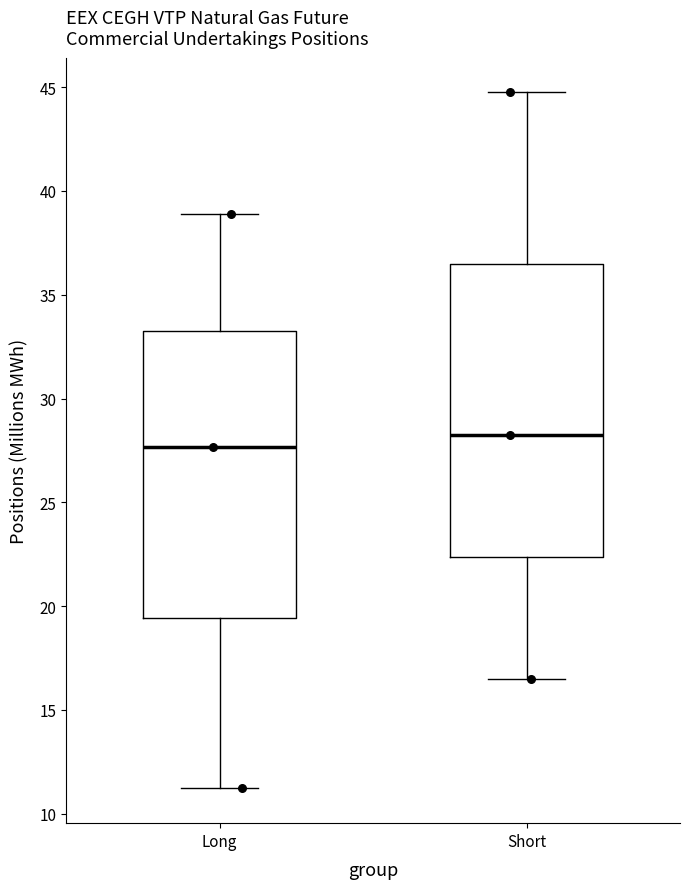

Which box's median line is the highest?

Short